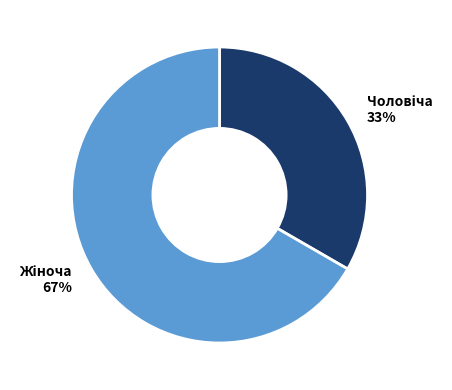

Is there any slice that represents more than half of the pie?

Yes